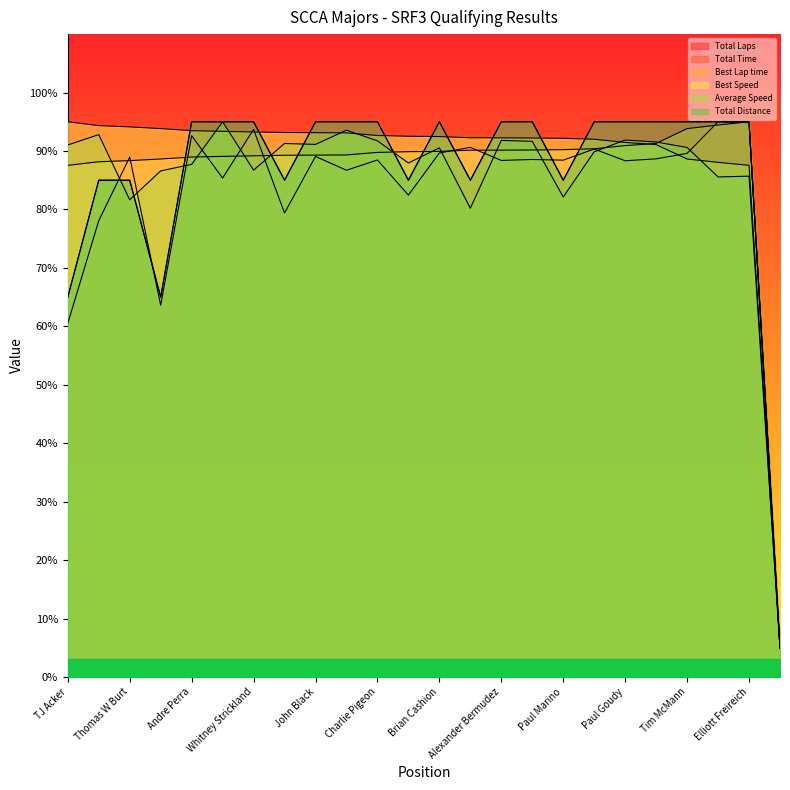

How many lines are shown in the chart?

6